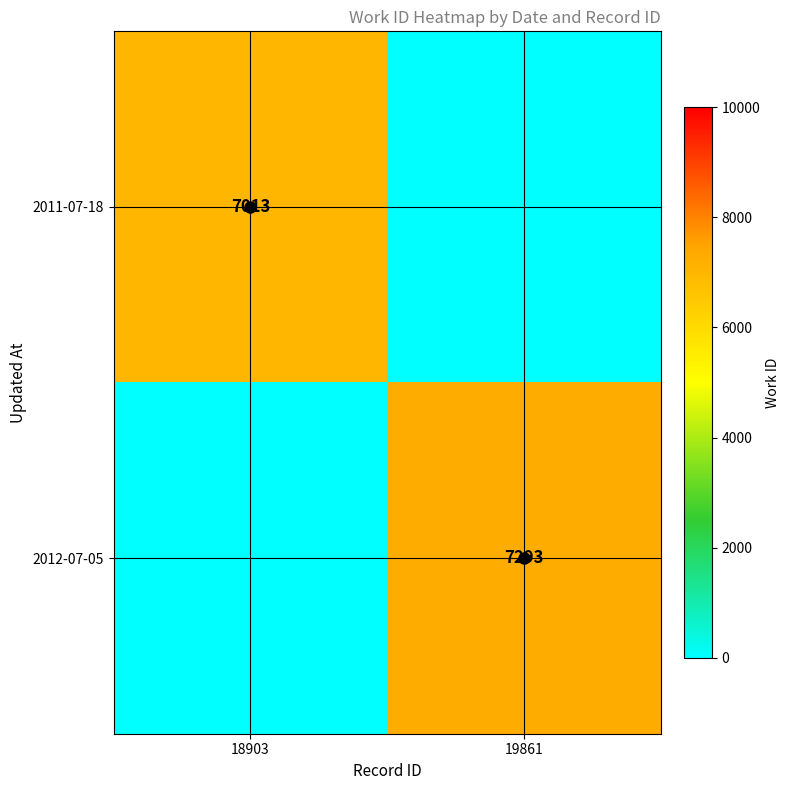

The 2011-07-18 series shows 1 at 19861. True or false?

True